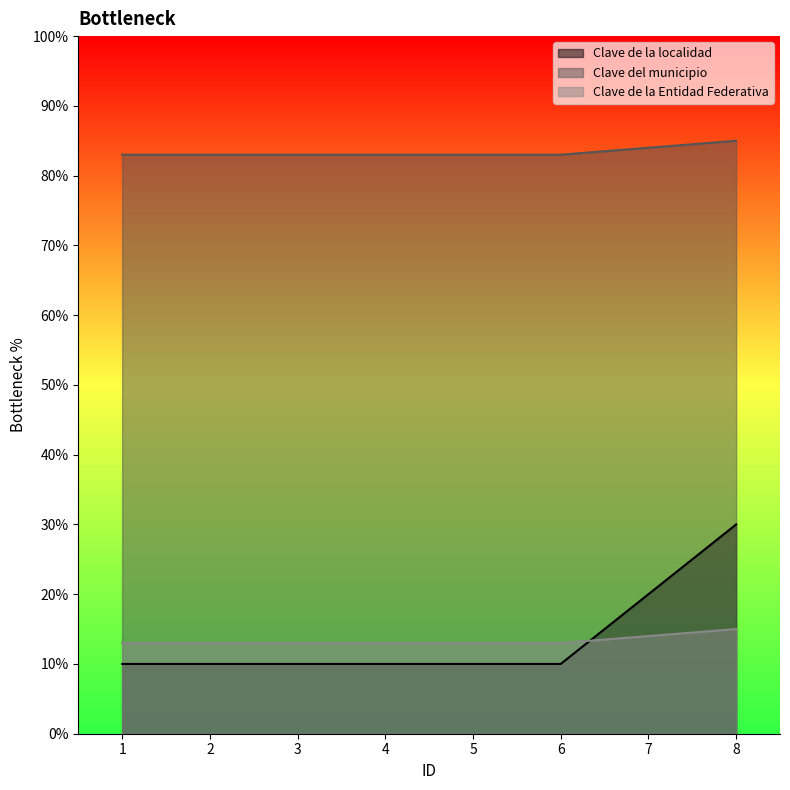

How many distinct data groups are displayed?

3